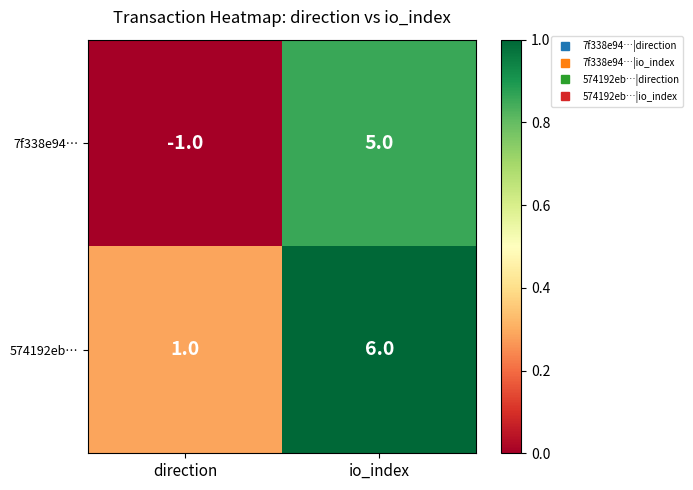

Count the number of data series in this chart.

2